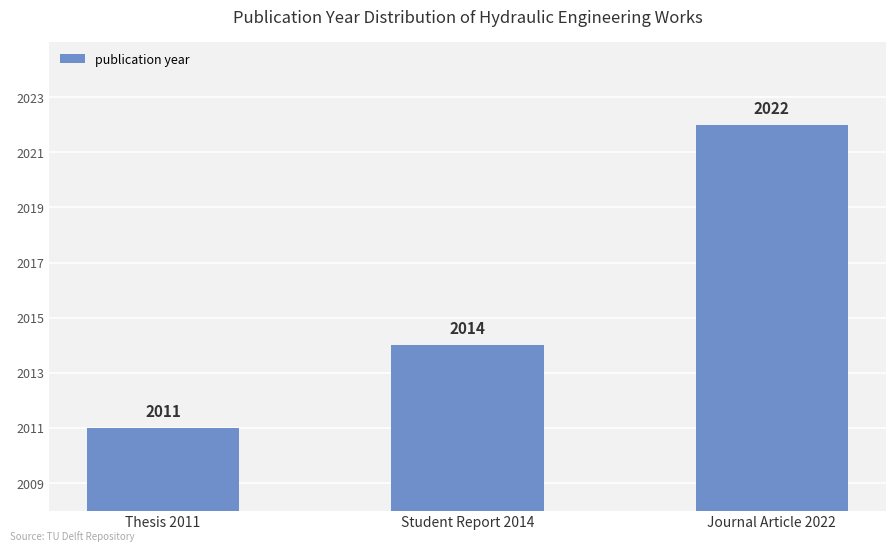

What is the maximum value shown in the chart?

2022